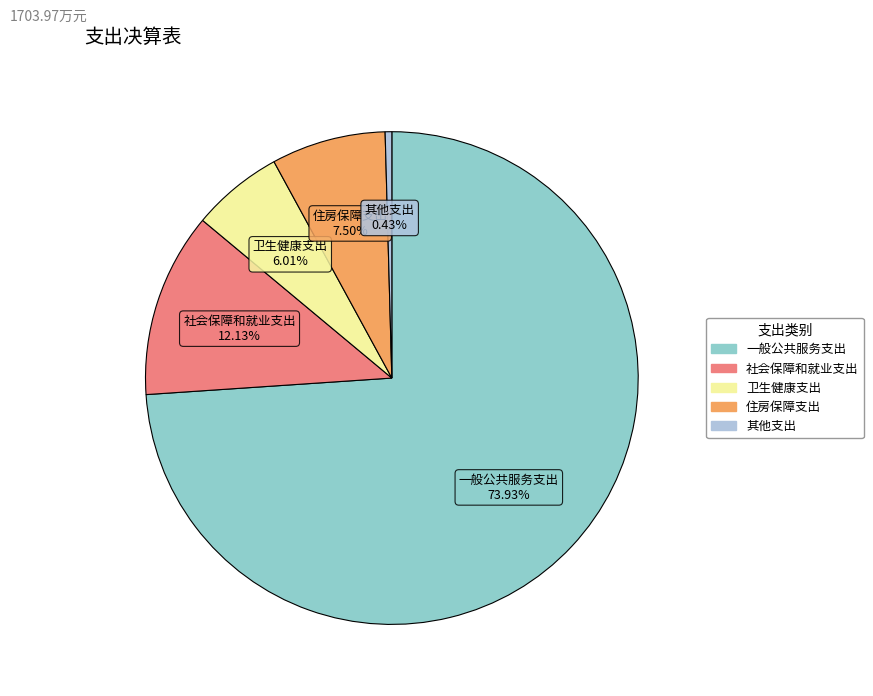

Which category has the biggest portion of the pie?

一般公共服务支出